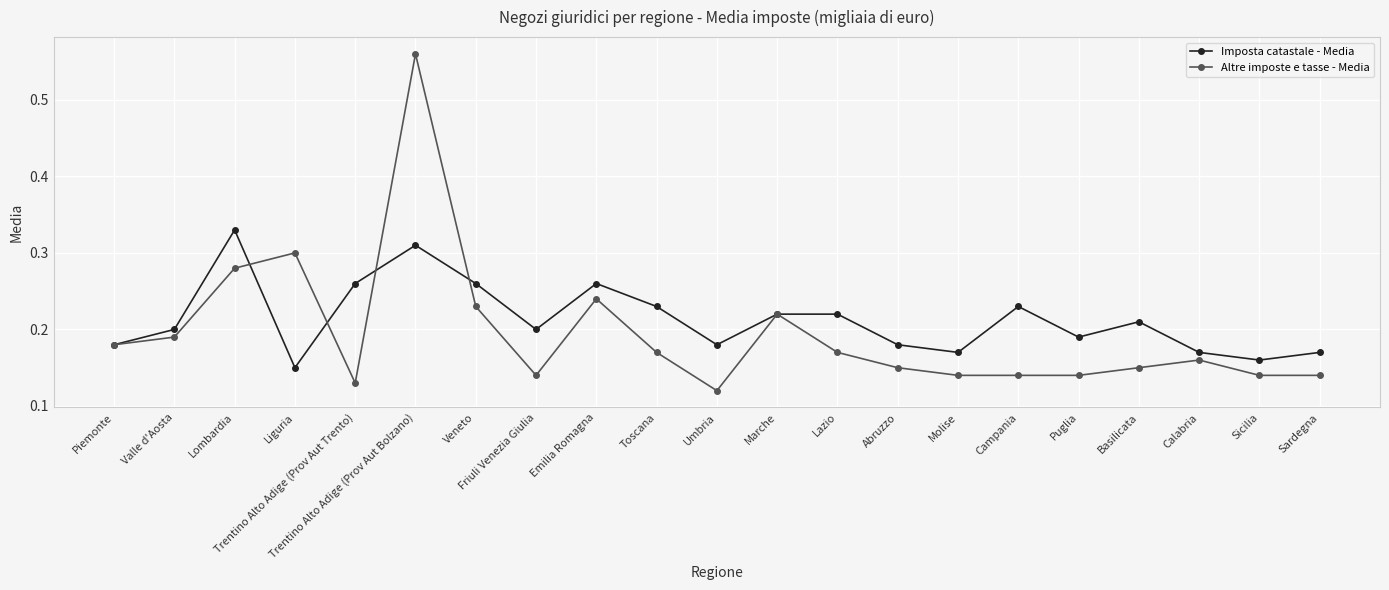

The Altre imposte e tasse - Media series shows 0.2 at Veneto. True or false?

True